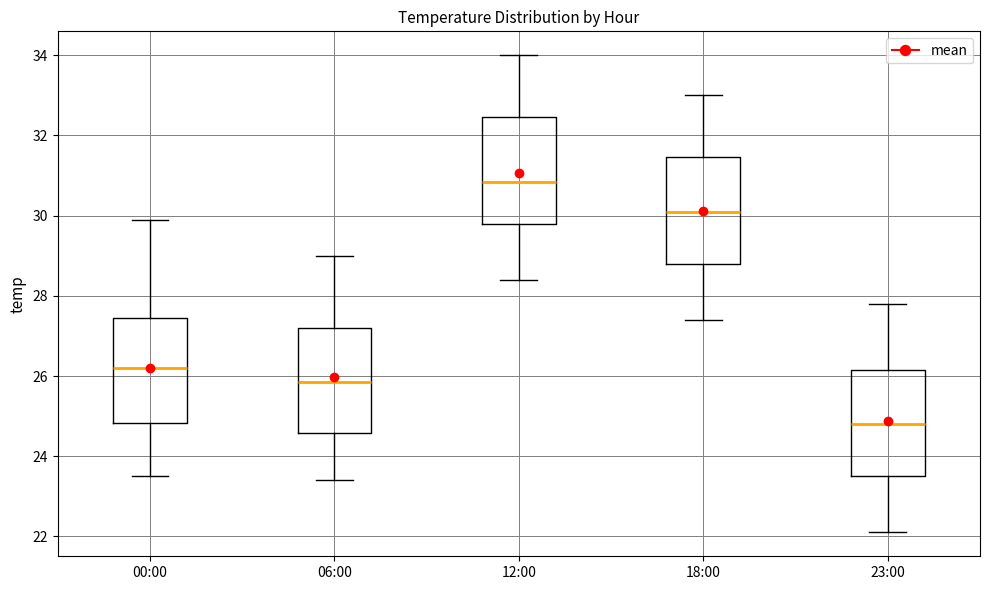

Reading left to right, transcribe this box plot: for each box, give where its median line is, the range the box spans, and where its two whiskers end, as read against the y-axis. The values are not printed on the chart, so give them approximately, as read against the axis.

00:00: median 26.2, box 24.8 to 27.4, whiskers 23.6 to 30.0
06:00: median 25.8, box 24.6 to 27.2, whiskers 23.4 to 29.0
12:00: median 30.8, box 29.8 to 32.4, whiskers 28.4 to 34.0
18:00: median 30.2, box 28.8 to 31.4, whiskers 27.4 to 33.0
23:00: median 24.8, box 23.6 to 26.2, whiskers 22.2 to 27.8